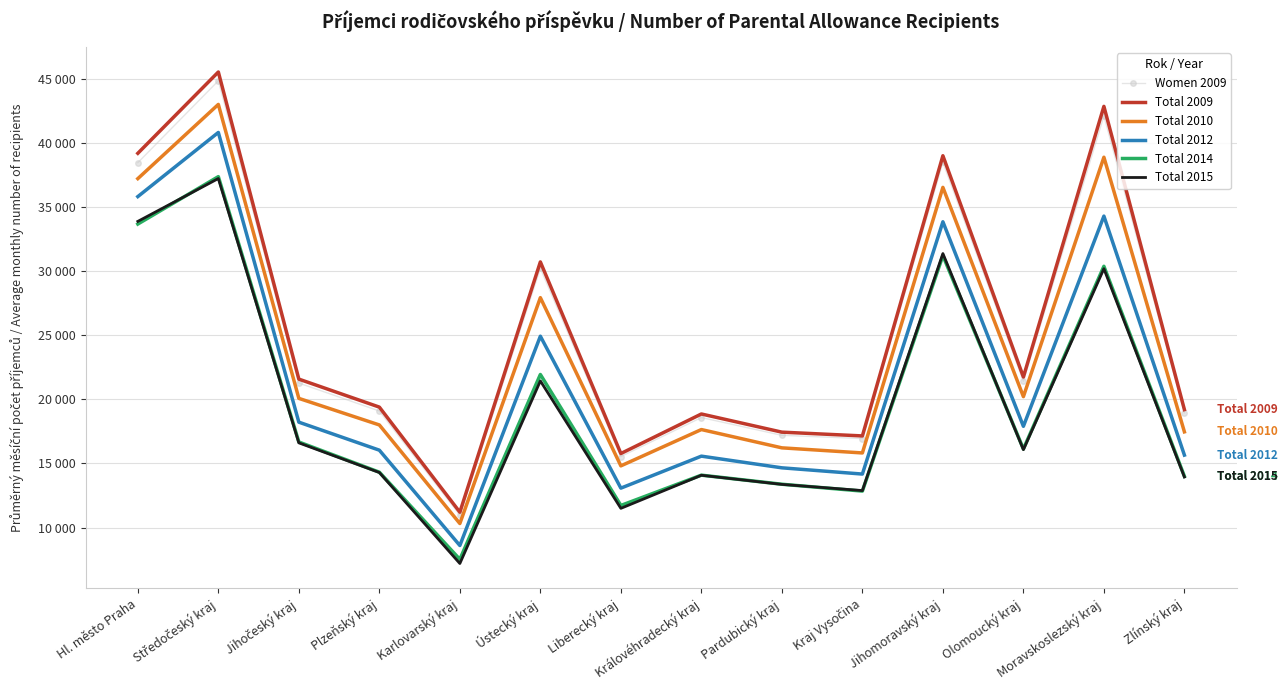

The Total 2015 series shows 4581 at Jihočeský kraj. True or false?

False